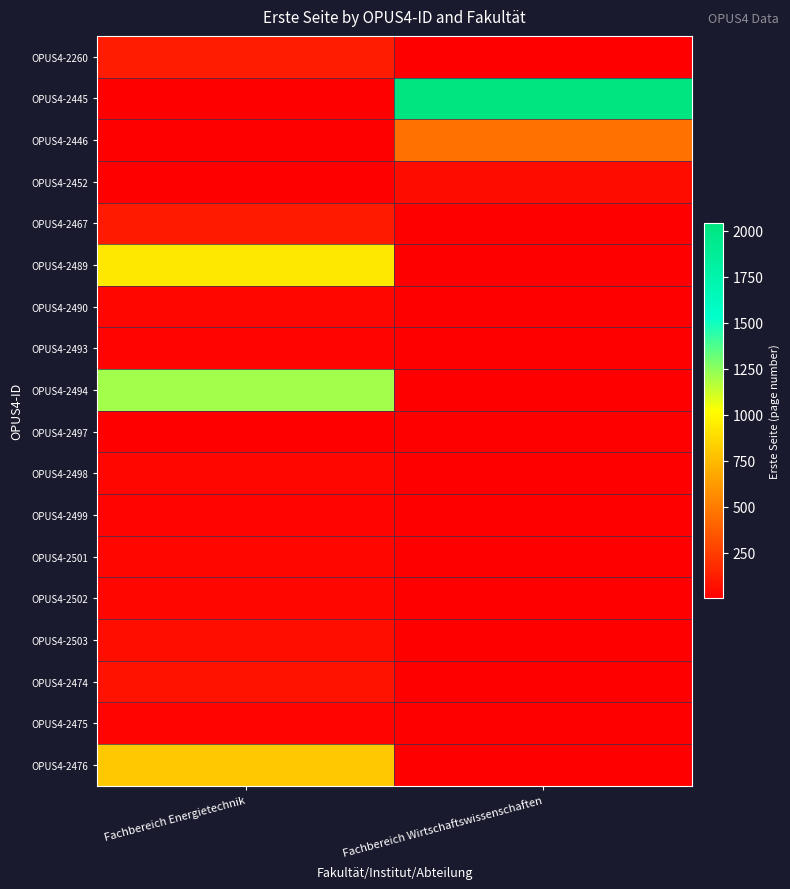

How many series are shown in this chart?

18